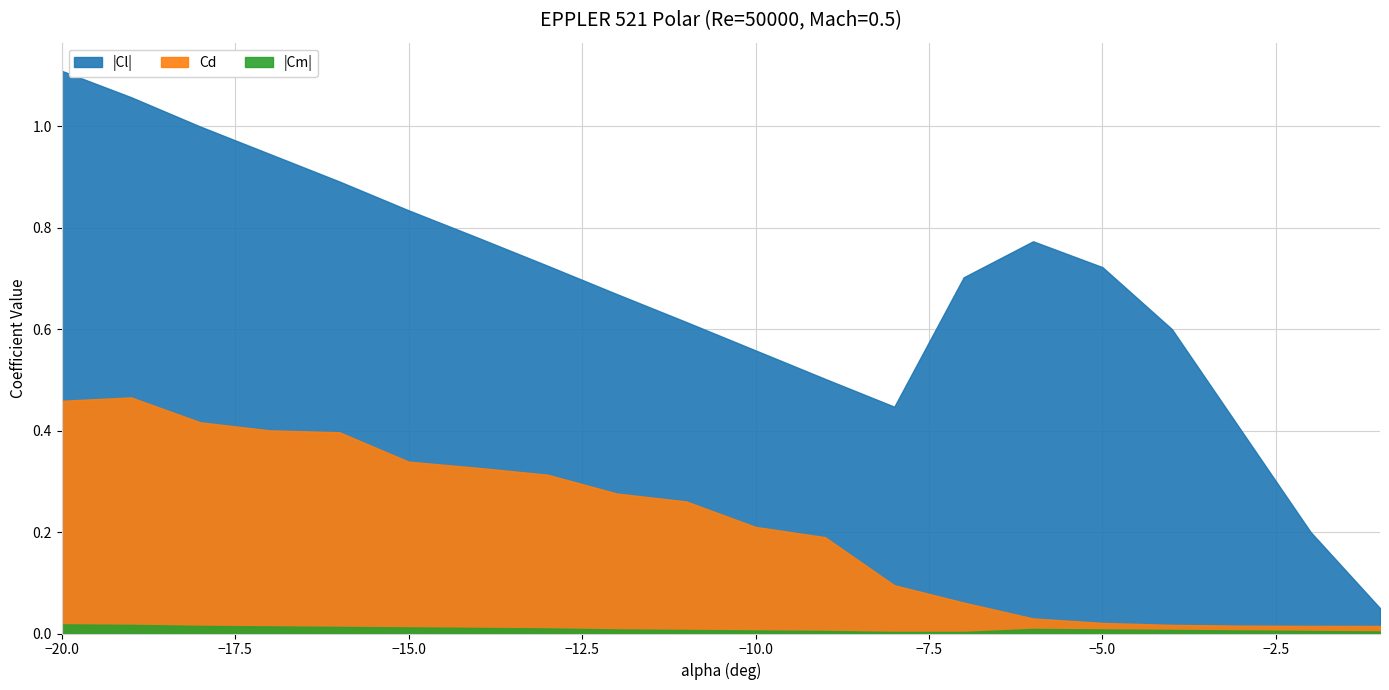

What is the difference between the highest and lowest values at -2?

0.2